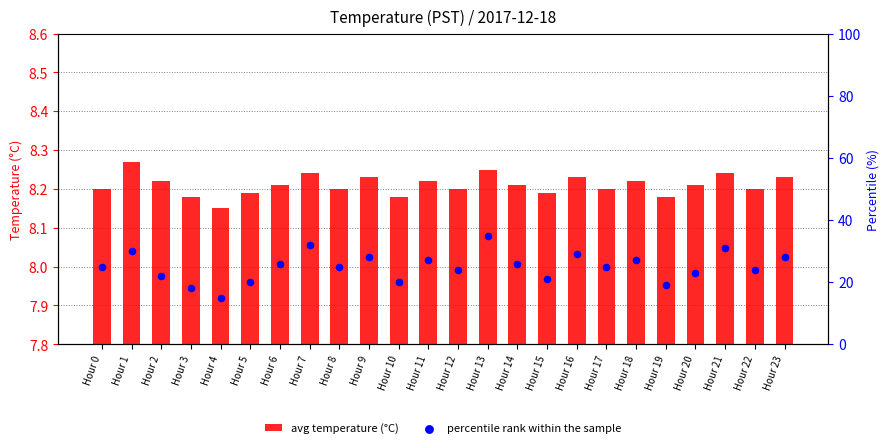

Which series contains the highest Y value?

percentile rank within the sample